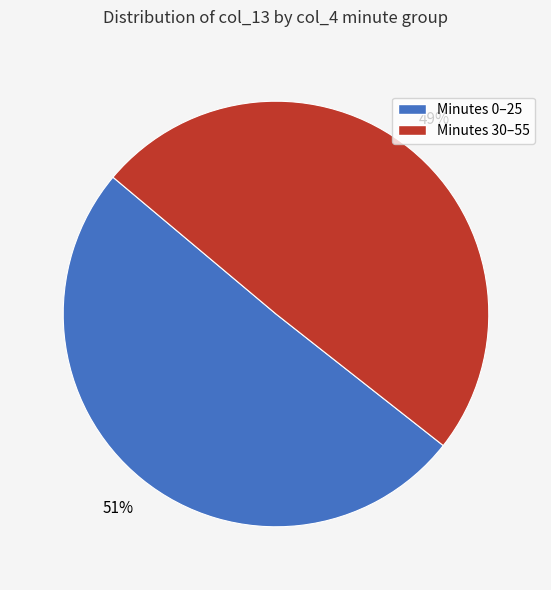

To the nearest percent, what is the average slice percentage?

50%